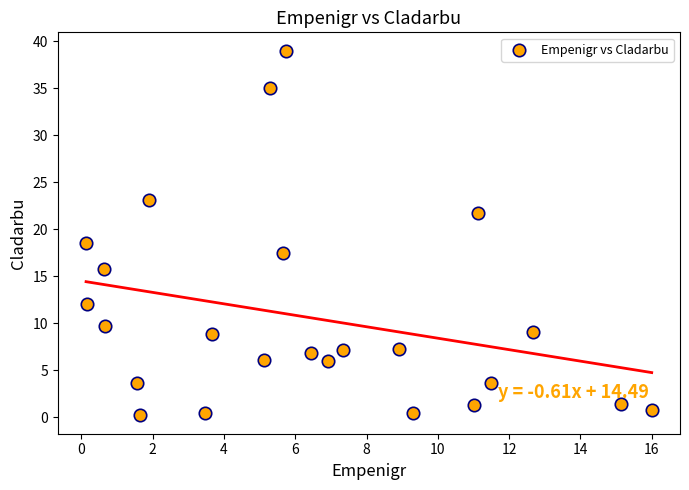

What Y value in the scatter plot is closest to 19?

18.5